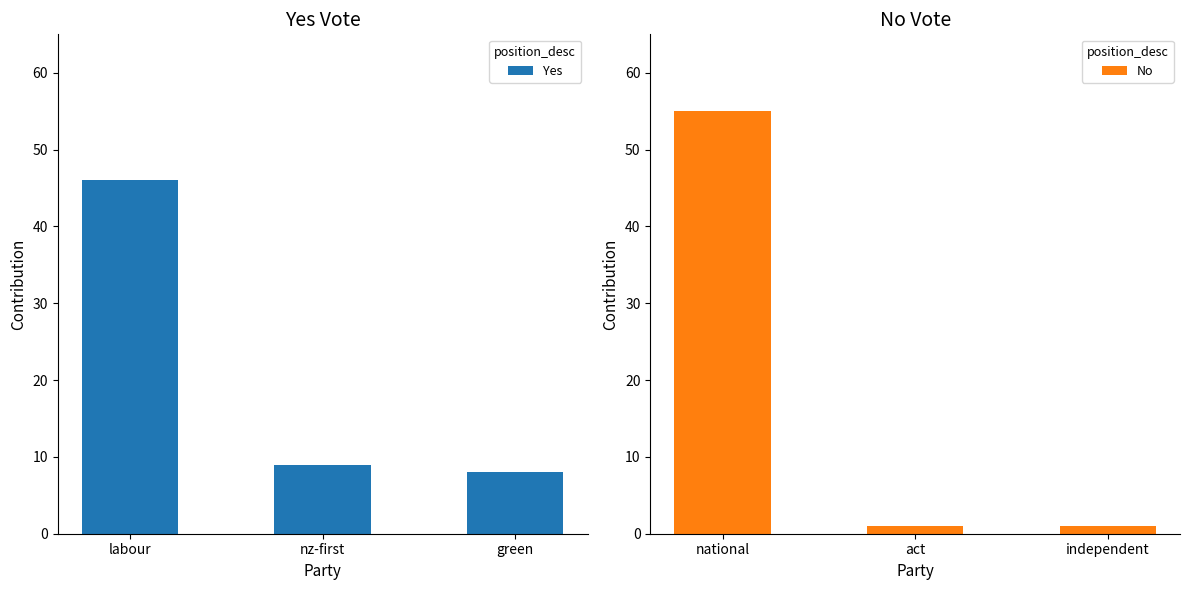

Rank the series by their average value, from highest to lowest.

Yes, No